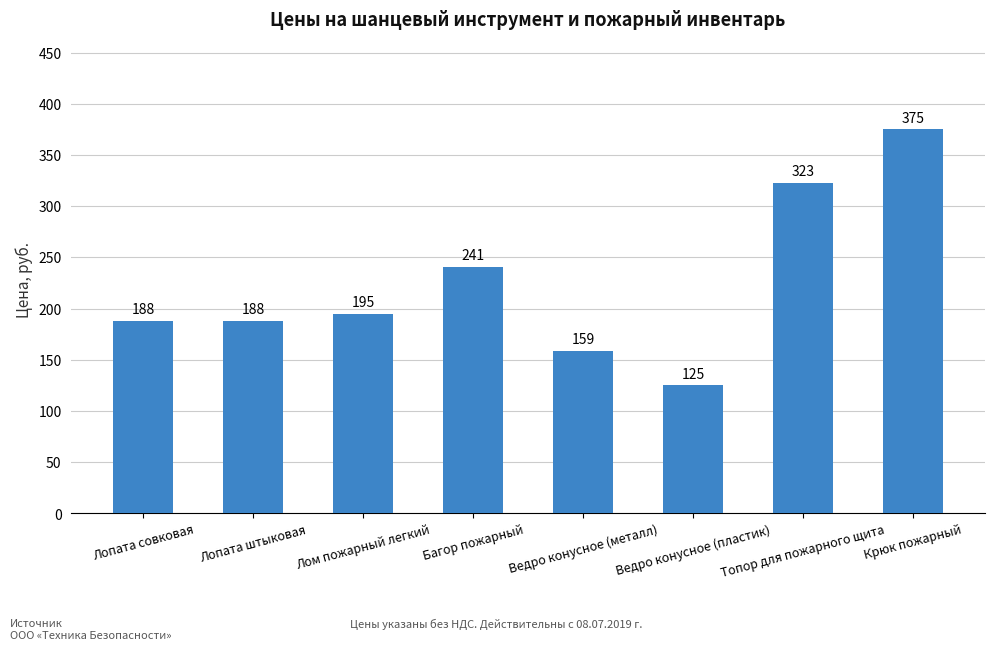

What is the value of the 1st bar from the left?

188